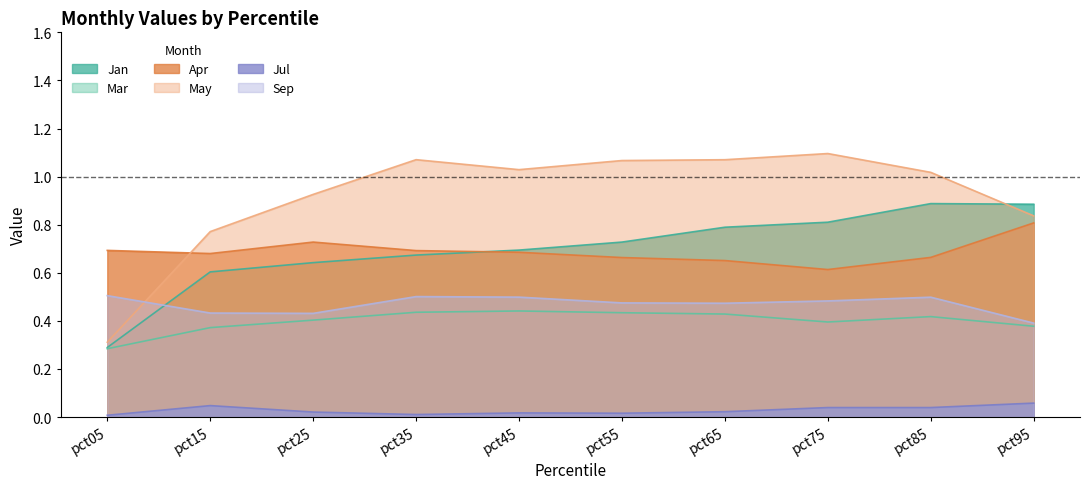

At how many categories does at least one series exceed 0?

10